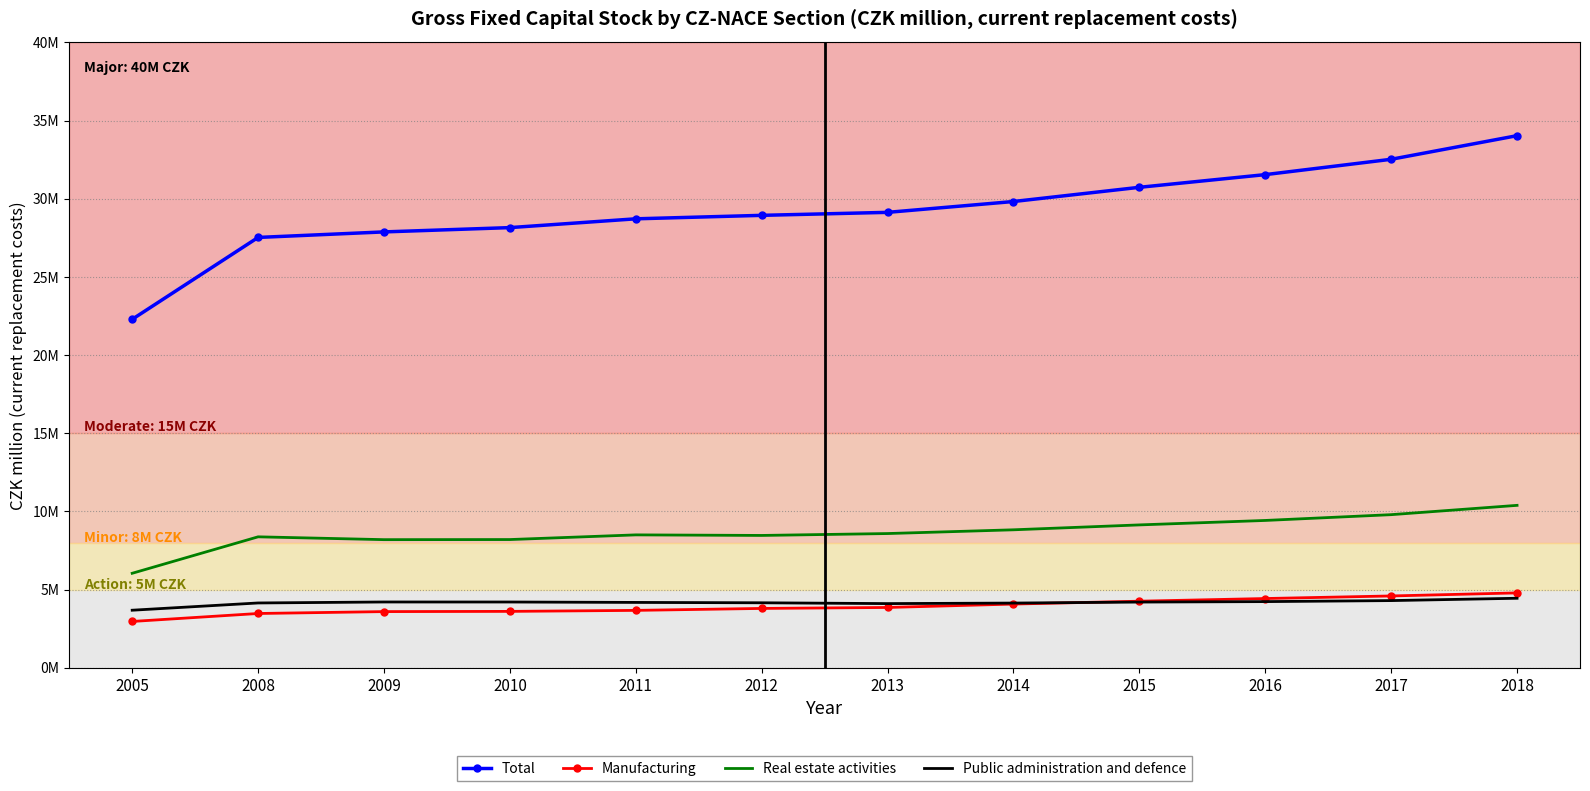

What are all the series names shown in the legend?

Total, Manufacturing, Real estate activities, Public administration and defence